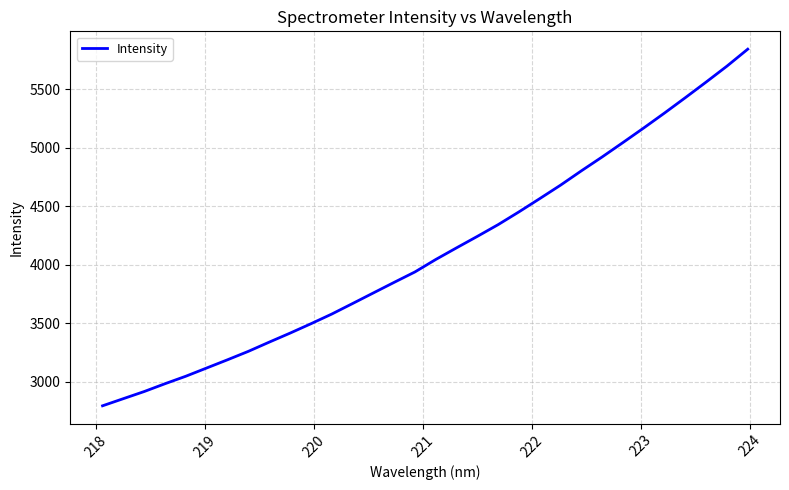

What is the minimum value shown in the chart?

2795.1